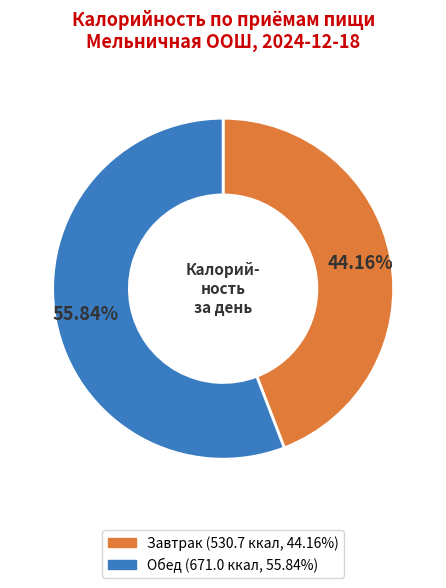

Between Обед and Завтрак, which is larger?

Обед